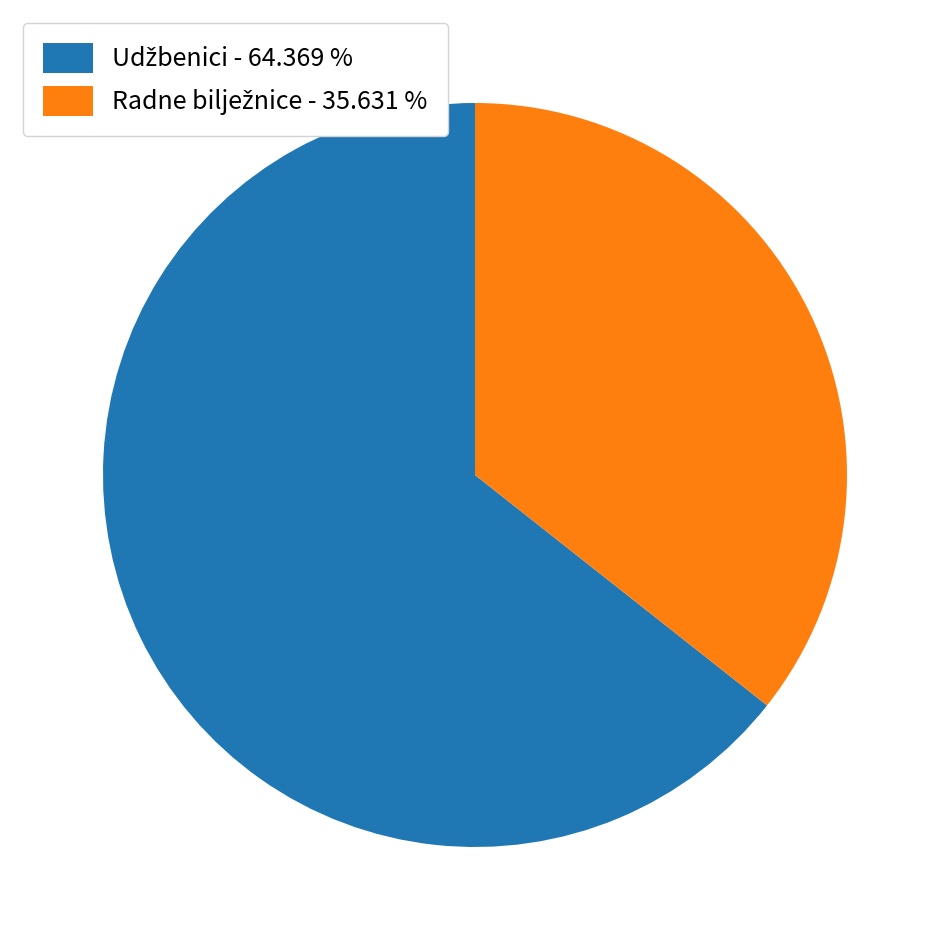

How many segments does this pie chart have?

2